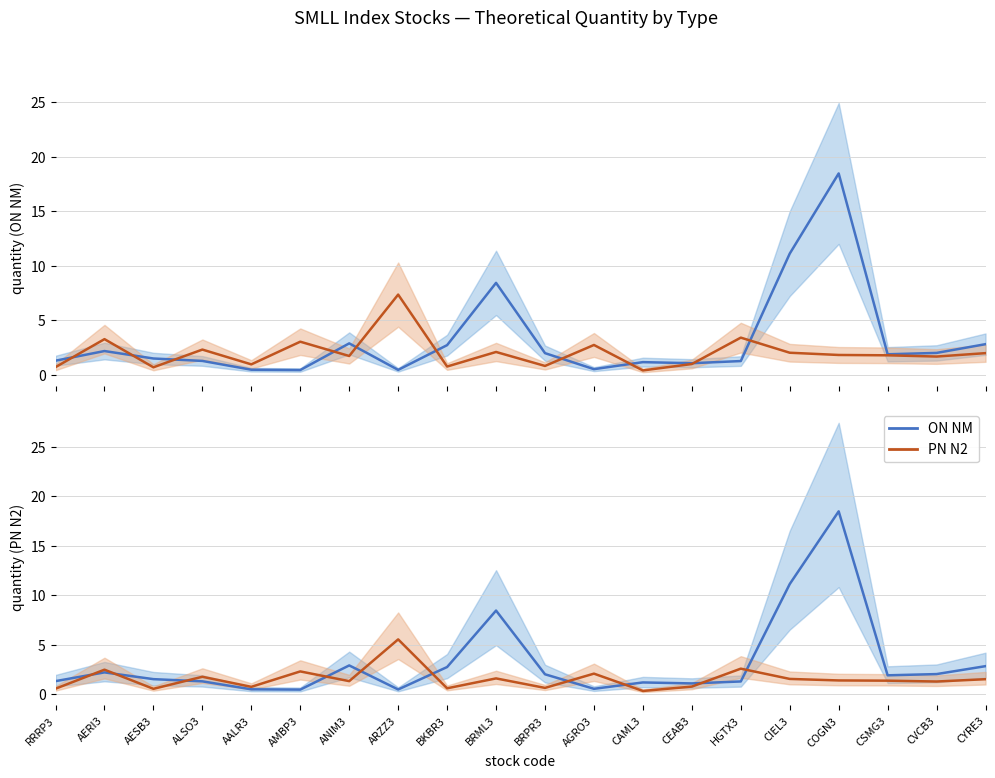

What is the total value across all series at AERI3?

4.6